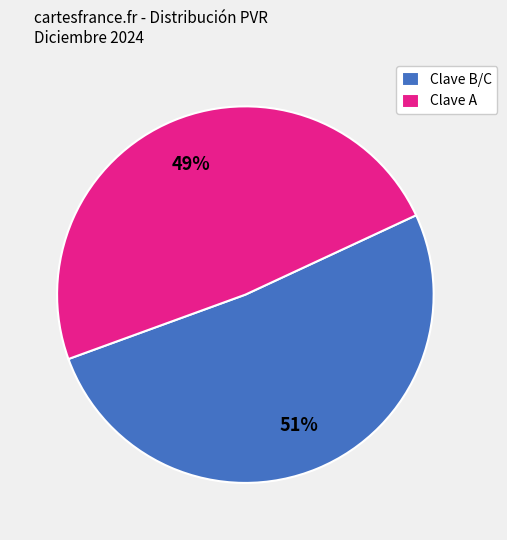

What is the majority slice?

Clave B/C